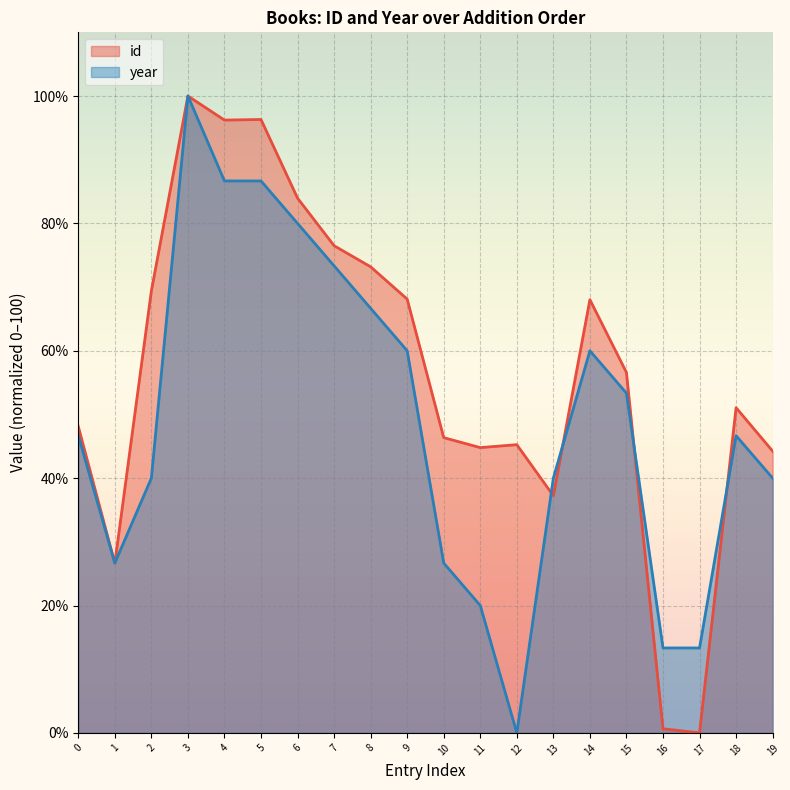

What is the average value of the id series?

56.6